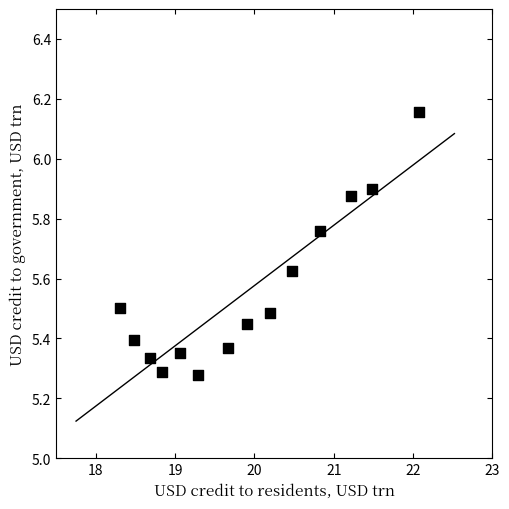

What is the range of X values (max minus min)?

3.8